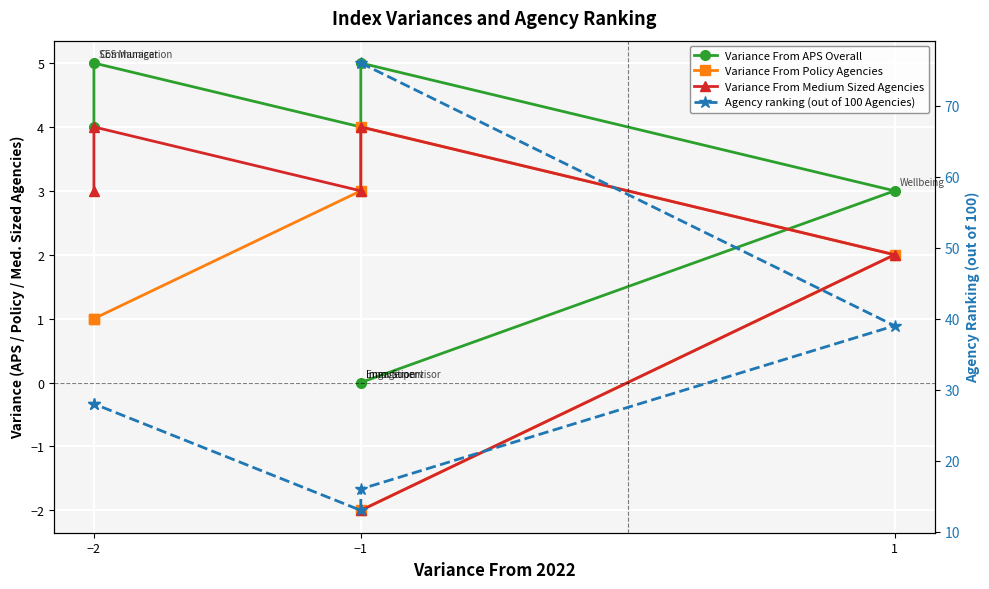

Is it true that Variance From Medium Sized Agencies equals 4 at −1?

False